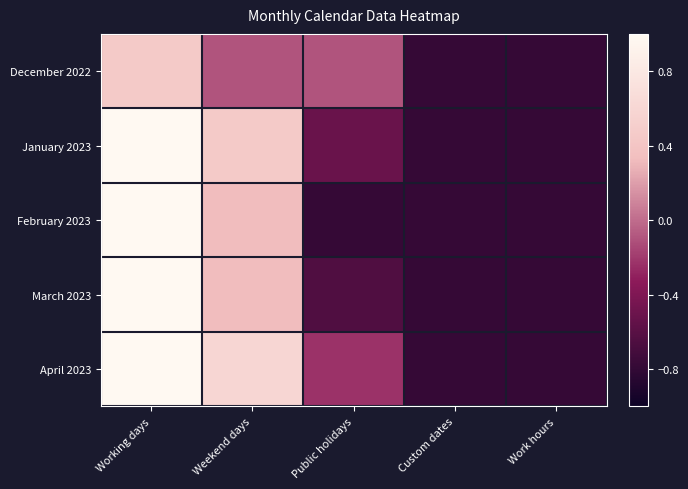

Reading left to right, transcribe all the data shown in this chart.

December 2022: Working days=0.5	Weekend days=-0.1	Public holidays=-0.1	Custom dates=-0.8	Work hours=-0.8
January 2023: Working days=1.0	Weekend days=0.5	Public holidays=-0.5	Custom dates=-0.8	Work hours=-0.8
February 2023: Working days=1.0	Weekend days=0.3	Public holidays=-0.8	Custom dates=-0.8	Work hours=-0.8
March 2023: Working days=1.0	Weekend days=0.3	Public holidays=-0.6	Custom dates=-0.8	Work hours=-0.8
April 2023: Working days=1.0	Weekend days=0.6	Public holidays=-0.2	Custom dates=-0.8	Work hours=-0.8